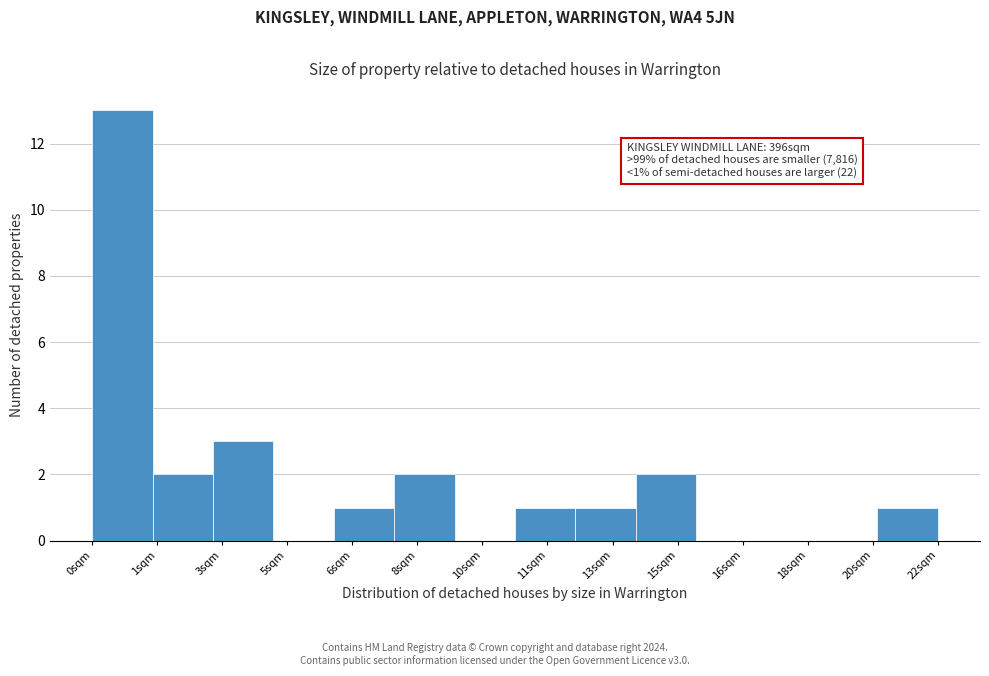

Reading right to left, what are all the values shown in this chart?

22sqm=1	20sqm=0	18sqm=0	16sqm=0	15sqm=2	13sqm=1	11sqm=1	10sqm=0	8sqm=2	6sqm=1	5sqm=0	3sqm=3	1sqm=2	0sqm=13